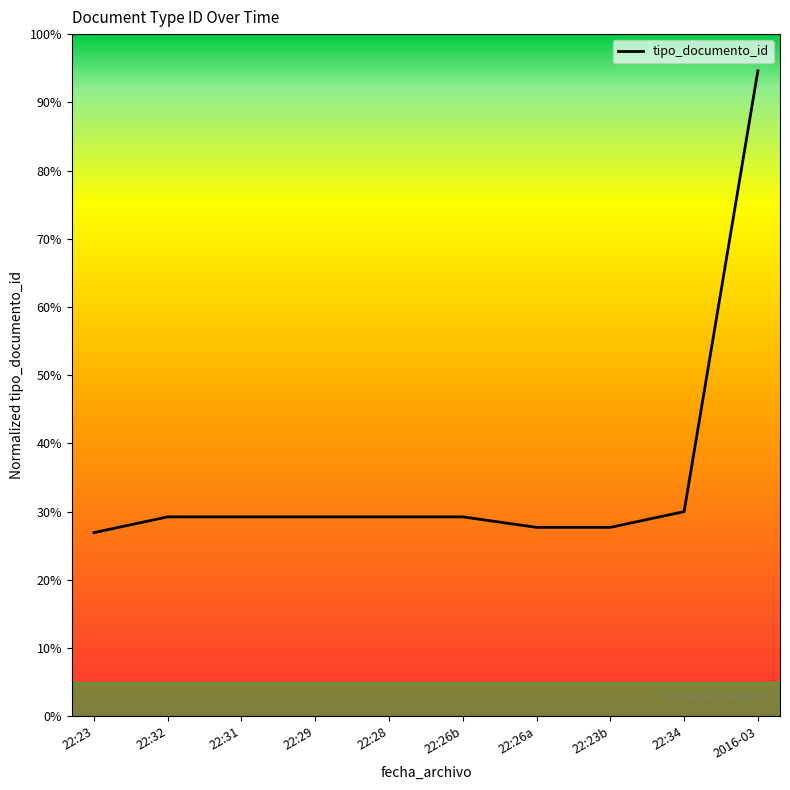

What is the greatest value displayed?

94.6